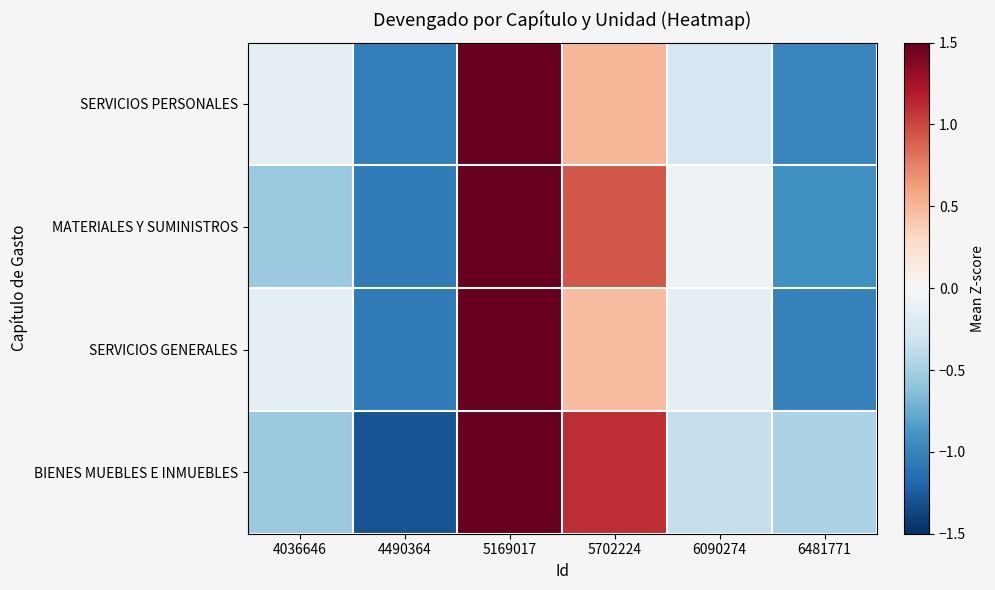

At 6090274, list the series in order from smallest to largest.

BIENES MUEBLES E INMUEBLES, SERVICIOS PERSONALES, SERVICIOS GENERALES, MATERIALES Y SUMINISTROS